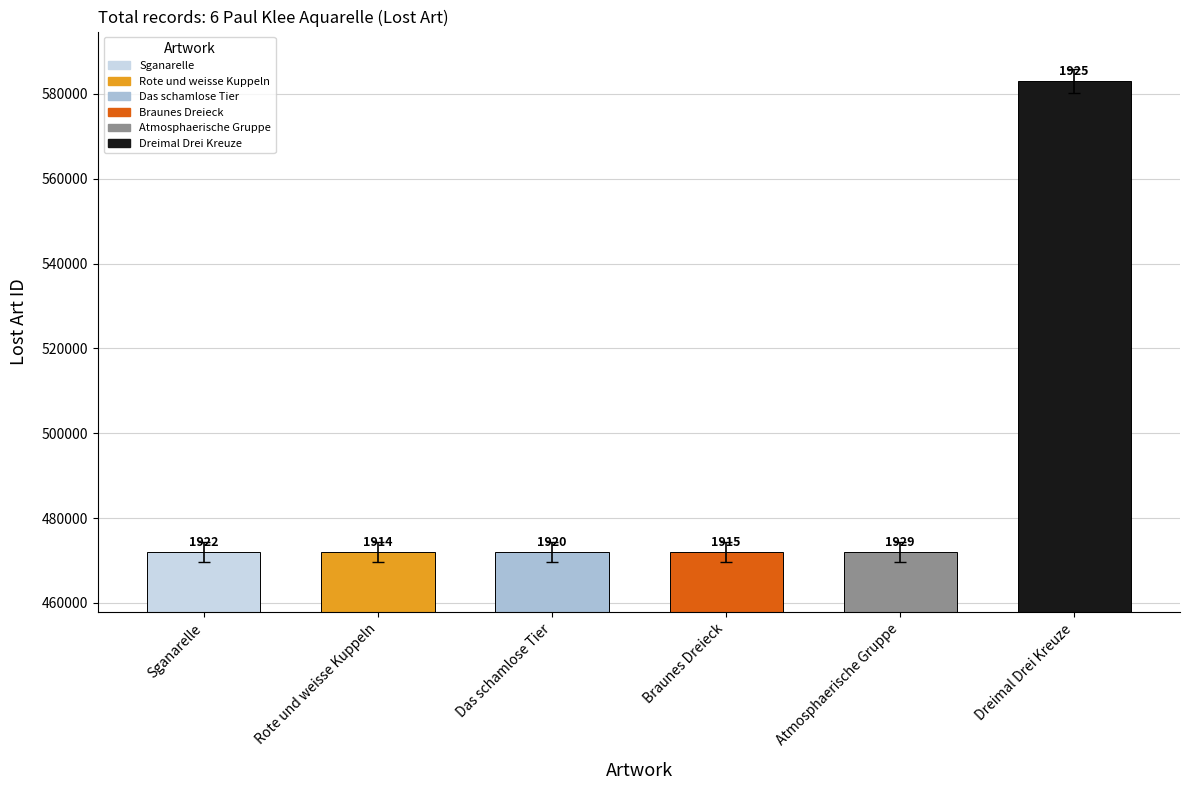

Which has a higher value, Atmosphaerische Gruppe or Dreimal Drei Kreuze?

Dreimal Drei Kreuze